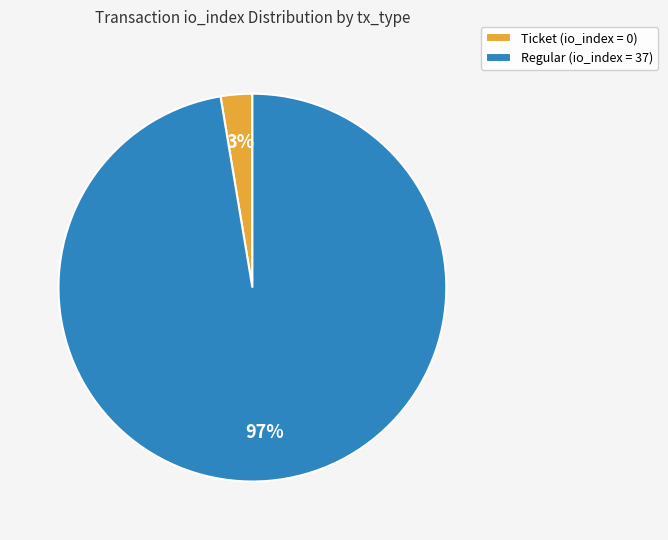

Is it true that Regular (io_index = 37) is 97% of the pie?

True